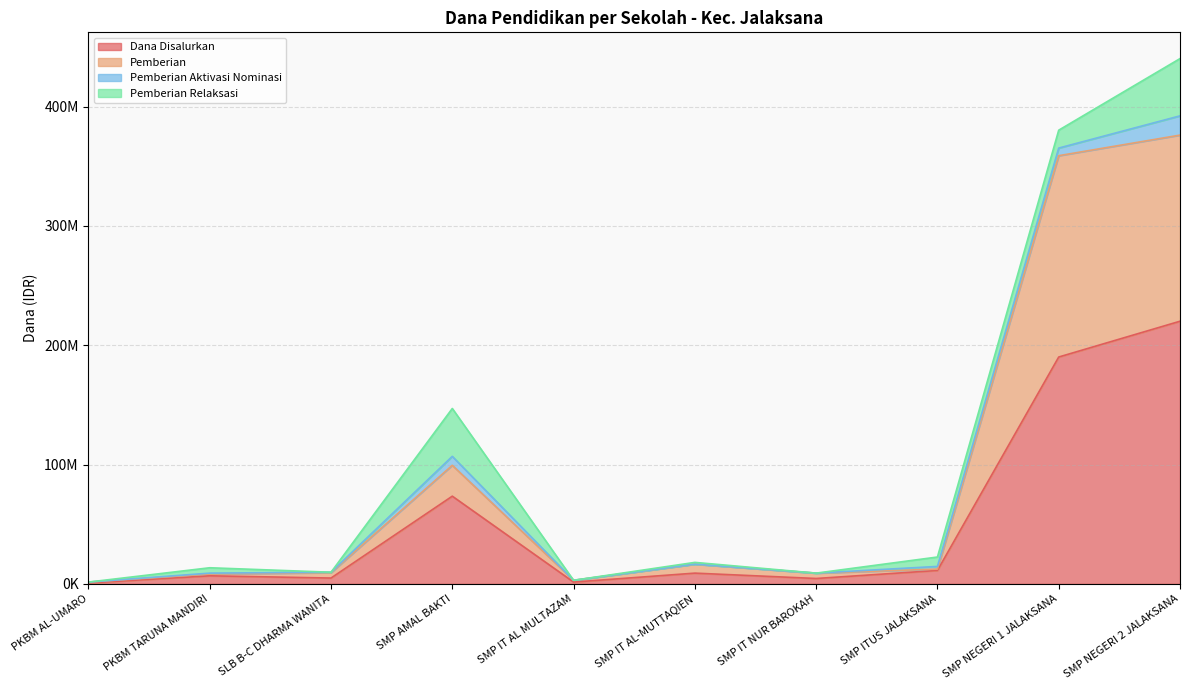

Does the chart have visible grid lines?

Yes